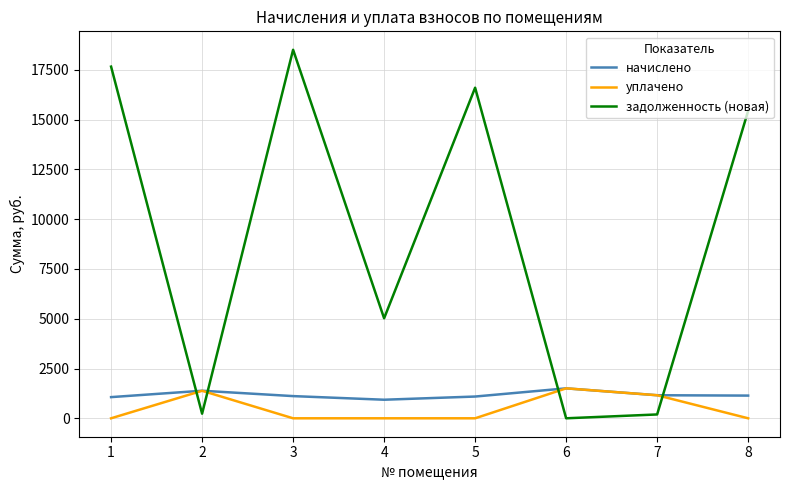

Which series has the largest range (max minus min)?

задолженность (новая)